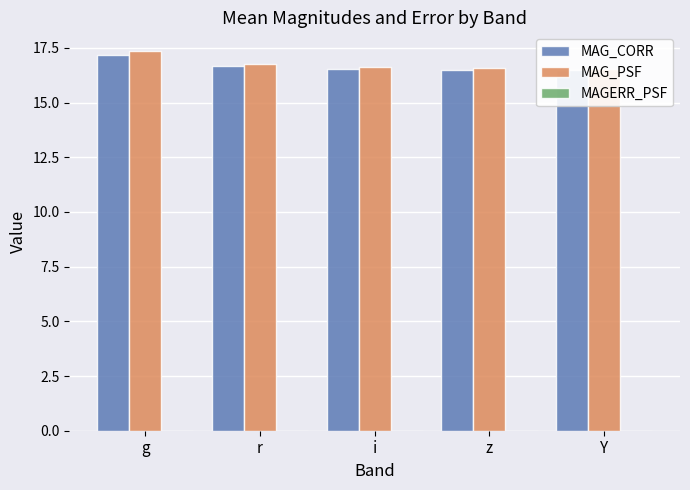

What is the difference between the maximum and second lowest values in the MAG_CORR series?

0.7